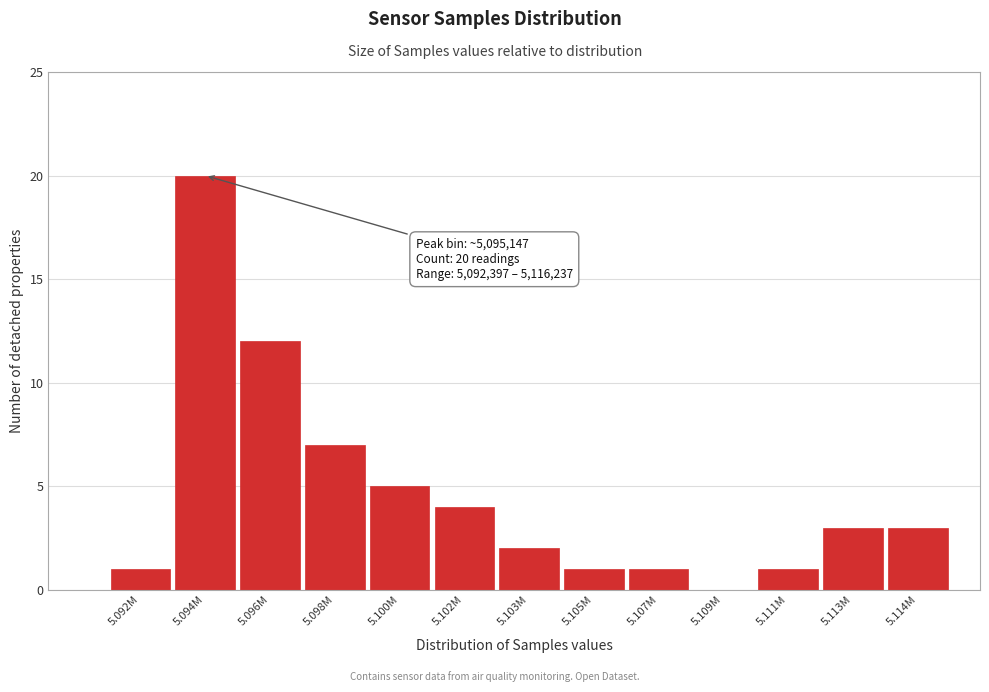

Reading left to right, transcribe all the data shown in this chart.

5.092M=1	5.094M=20	5.096M=12	5.098M=7	5.100M=5	5.102M=4	5.103M=2	5.105M=1	5.107M=1	5.109M=0	5.111M=1	5.113M=3	5.114M=3